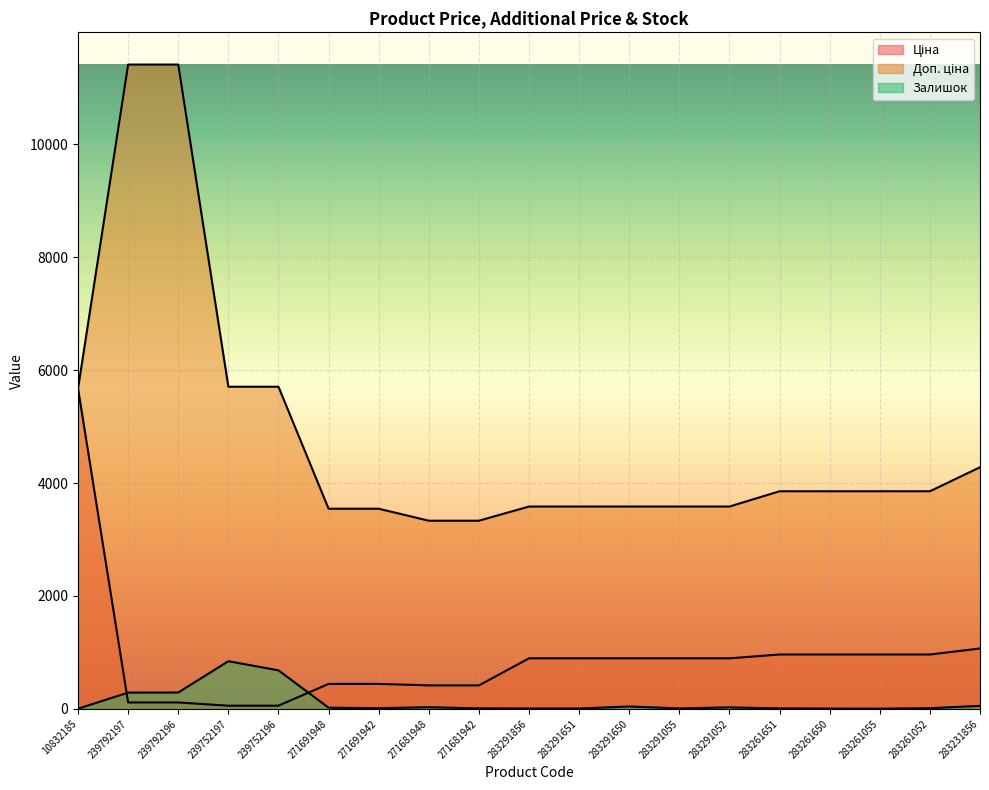

What is the label of the 14th point from the left?

283291052